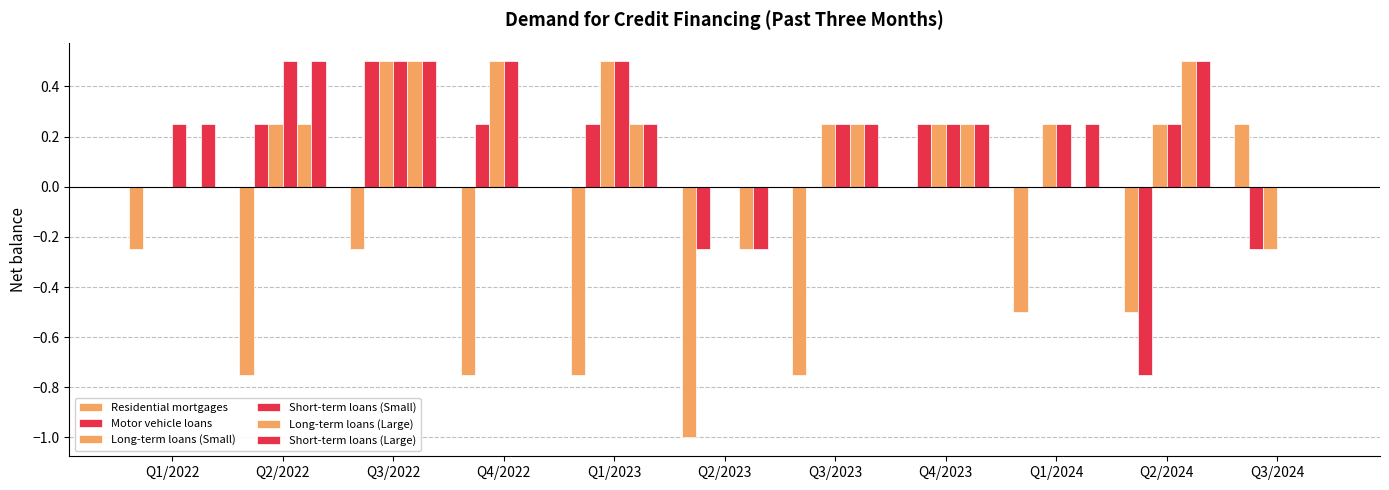

Count the number of categories in the chart.

11